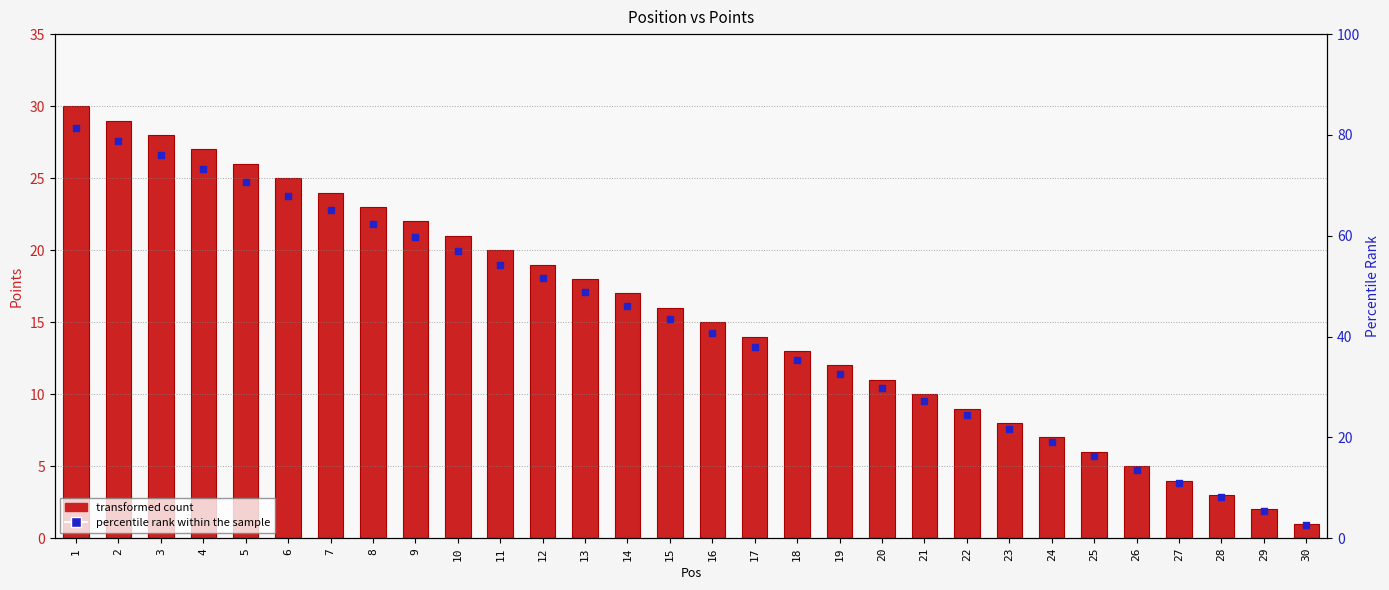

Which series reaches the maximum Y coordinate?

Points